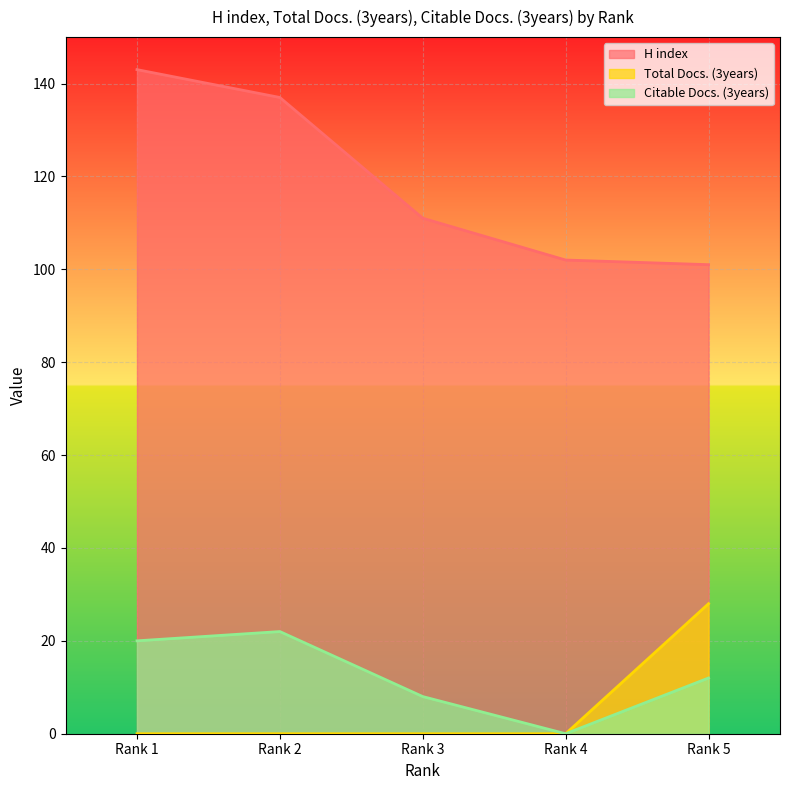

Is it true that H index equals 101 at Rank 5?

True